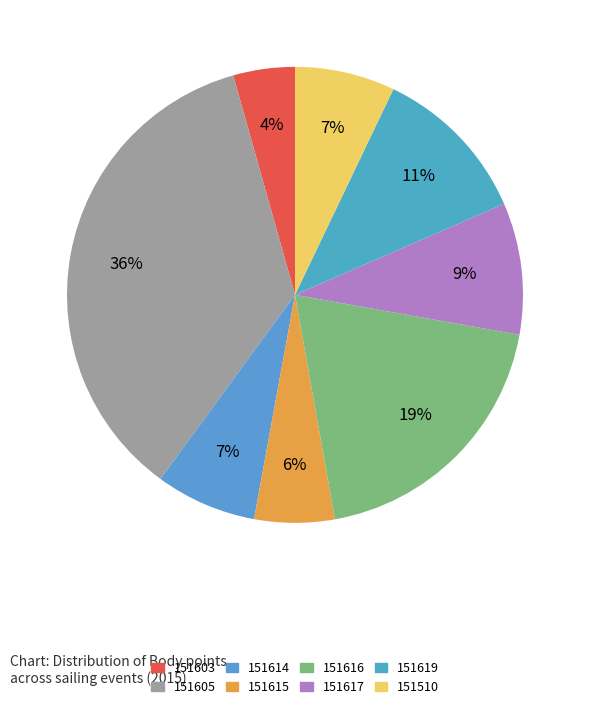

What percentage is the 151616 slice, to the nearest percent?

19%